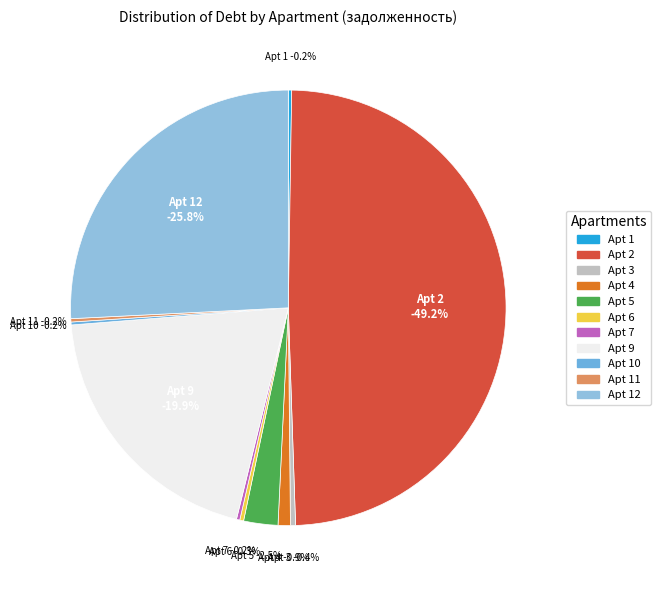

What is the change in value from 5 to 11?

-2521.3